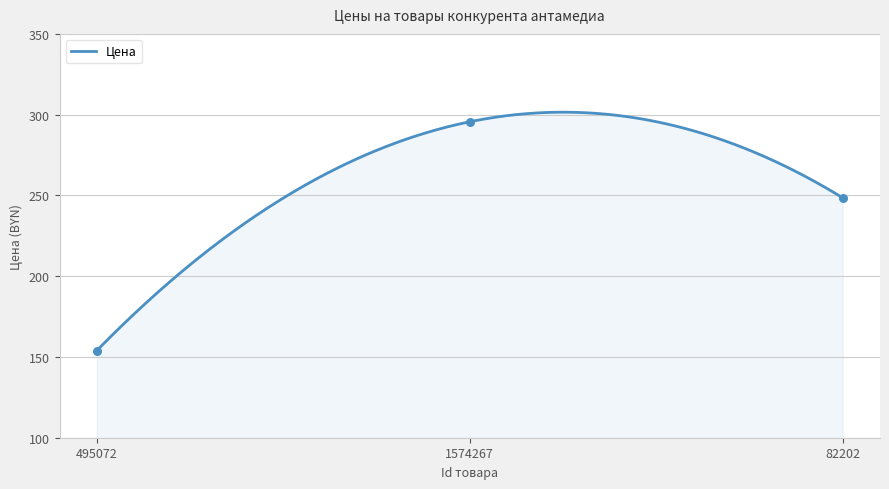

What is the change in value from 495072 to 1574267?

+141.6